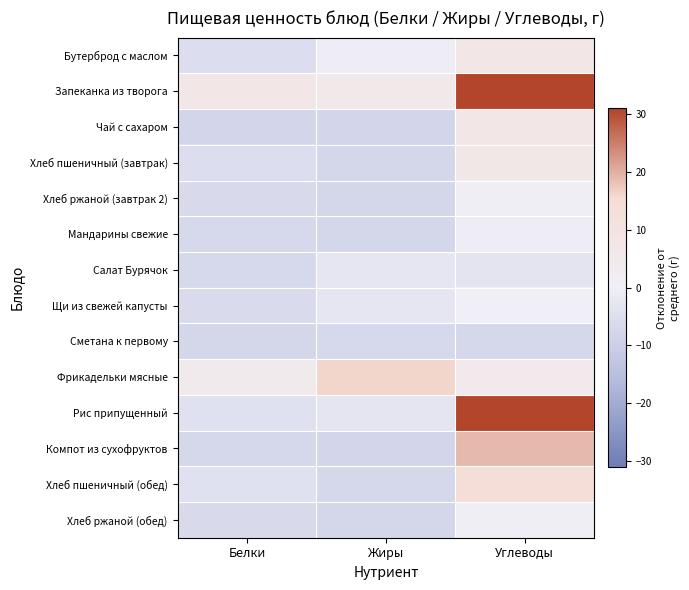

Rank the series by their maximum value, from highest to lowest.

Рис припущенный, Запеканка из творога, Компот из сухофруктов, Фрикадельки мясные, Хлеб пшеничный (обед), Чай с сахаром, Бутерброд с маслом, Хлеб пшеничный (завтрак), Хлеб ржаной (завтрак 2), Хлеб ржаной (обед), Щи из свежей капусты, Мандарины свежие, Салат Бурячок, Сметана к первому